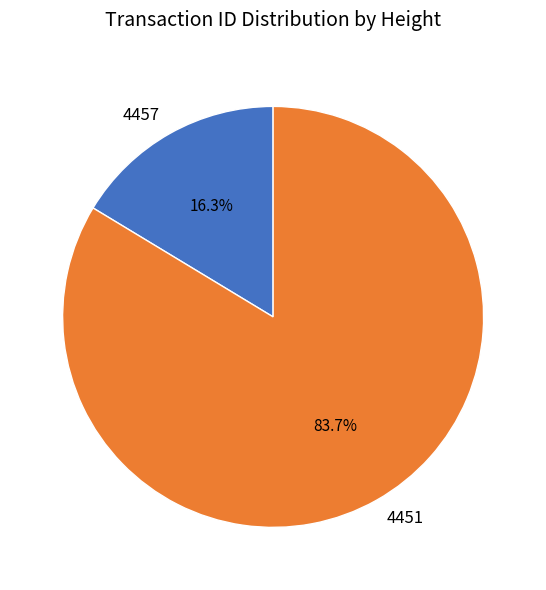

What is the largest slice in the pie chart?

4451